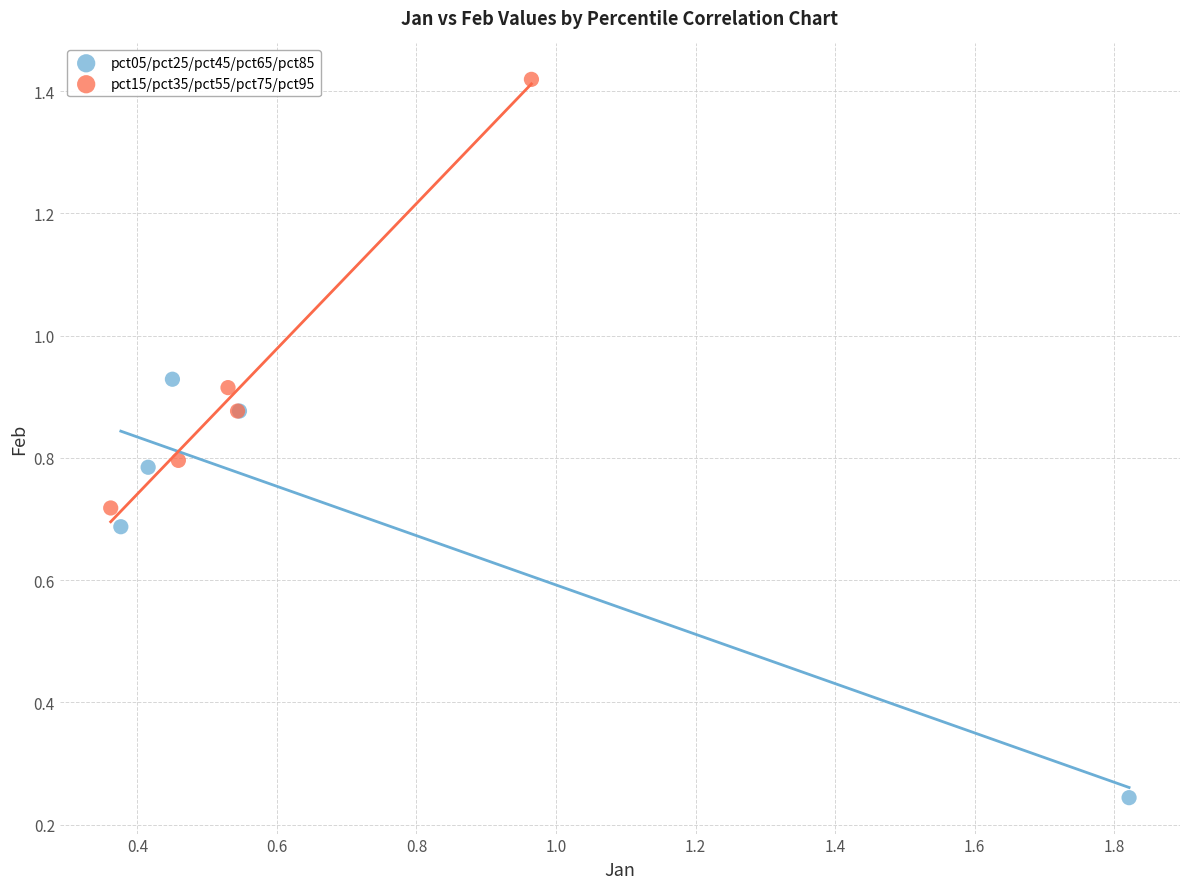

What are all the series names shown in the legend?

pct05/pct25/pct45/pct65/pct85, pct15/pct35/pct55/pct75/pct95